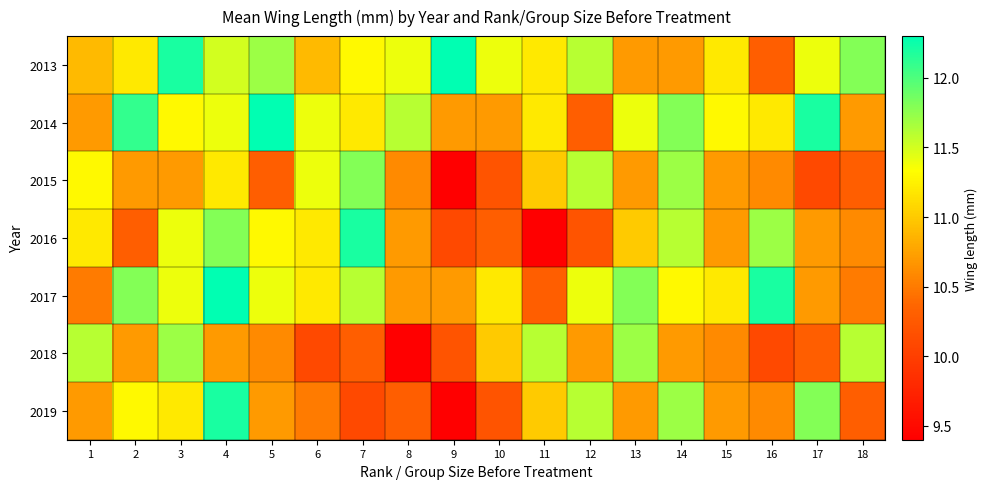

At which category does the chart reach its peak across all series?

9